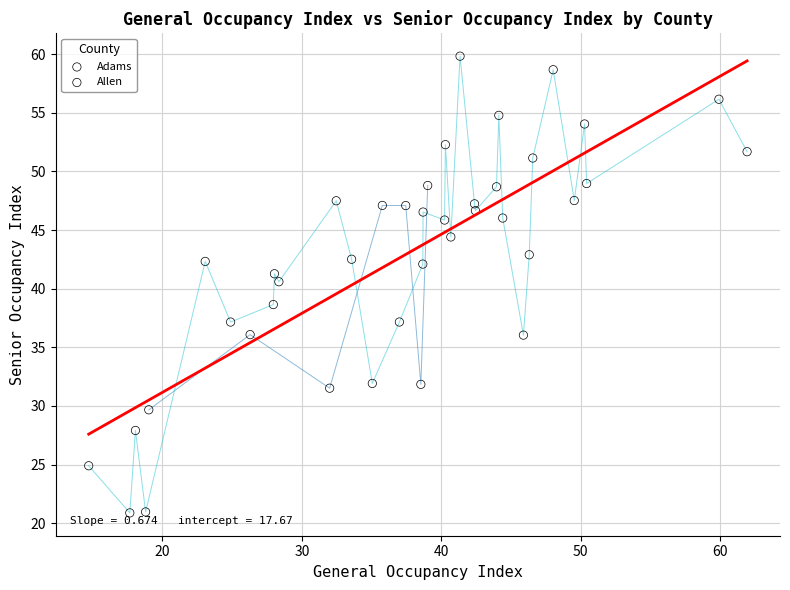

Which series has the largest Y range (max minus min)?

Allen